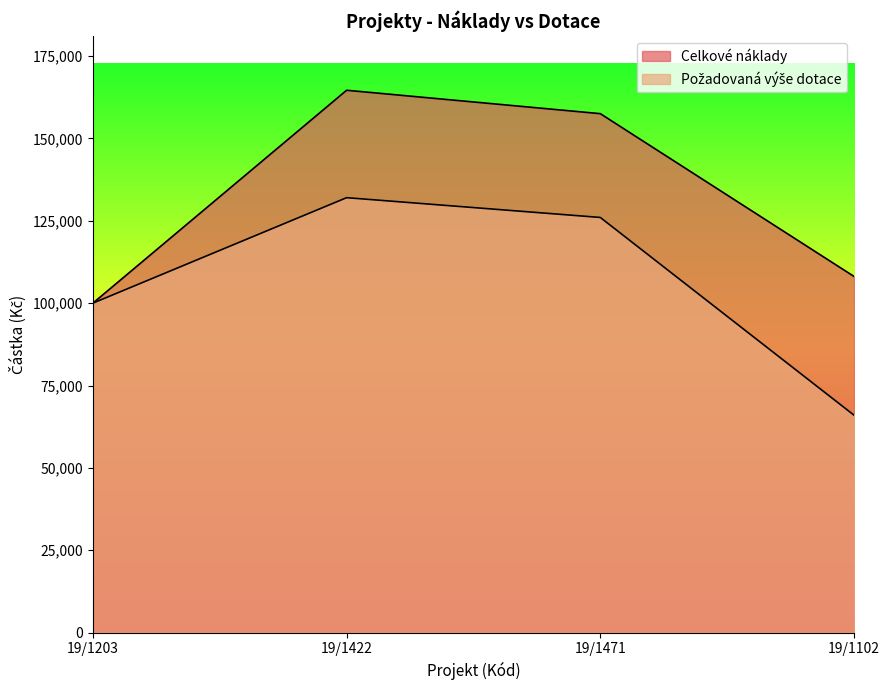

Reading left to right, extract all data points from this chart.

Celkové náklady: 100000	164600	157500	108100
Požadovaná výše dotace: 100000	132000	126000	66000